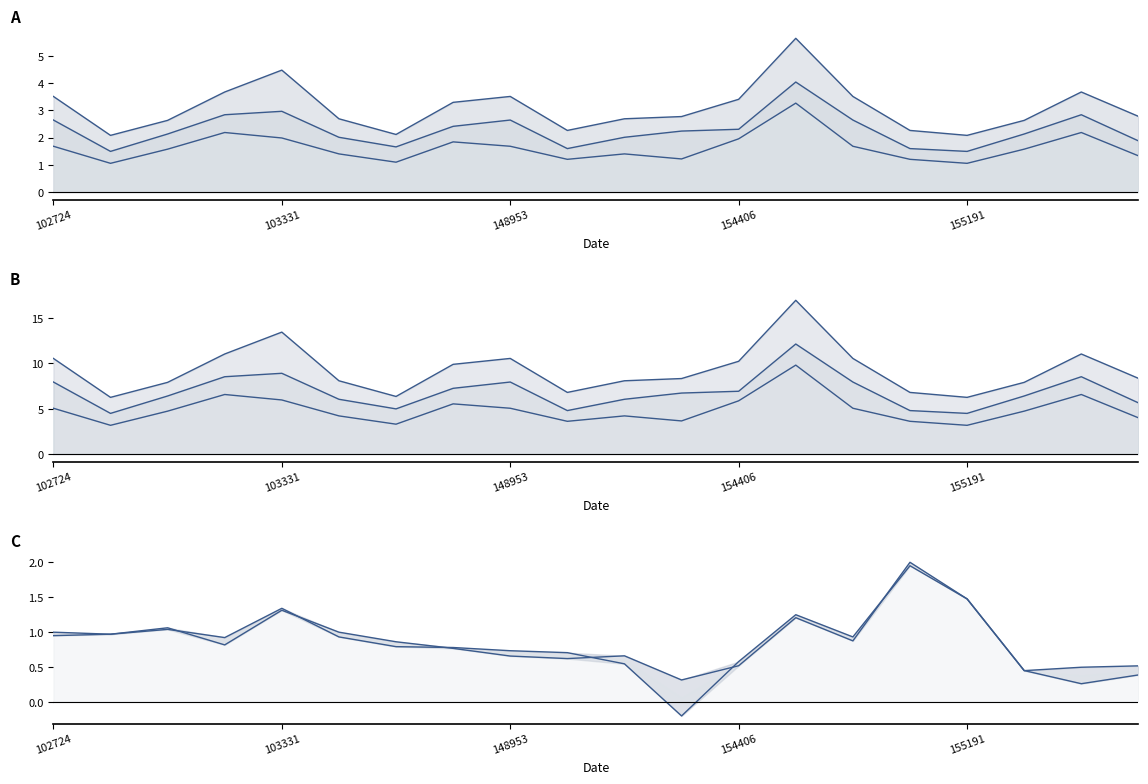

What is the difference between the second highest and second lowest values in the rade9_mult_nadir_norm series?

1.2